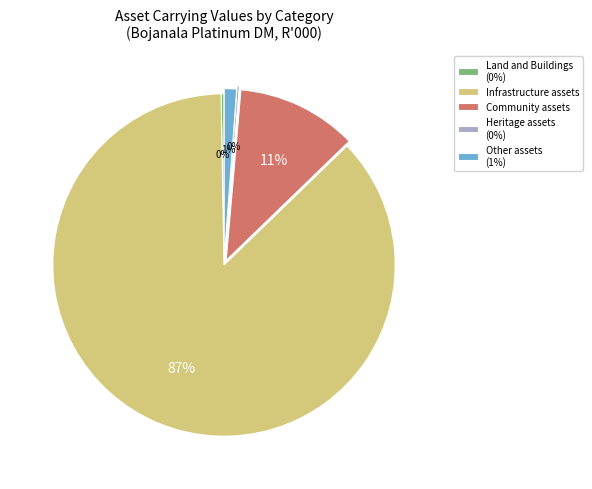

Does any single category account for the majority?

Yes